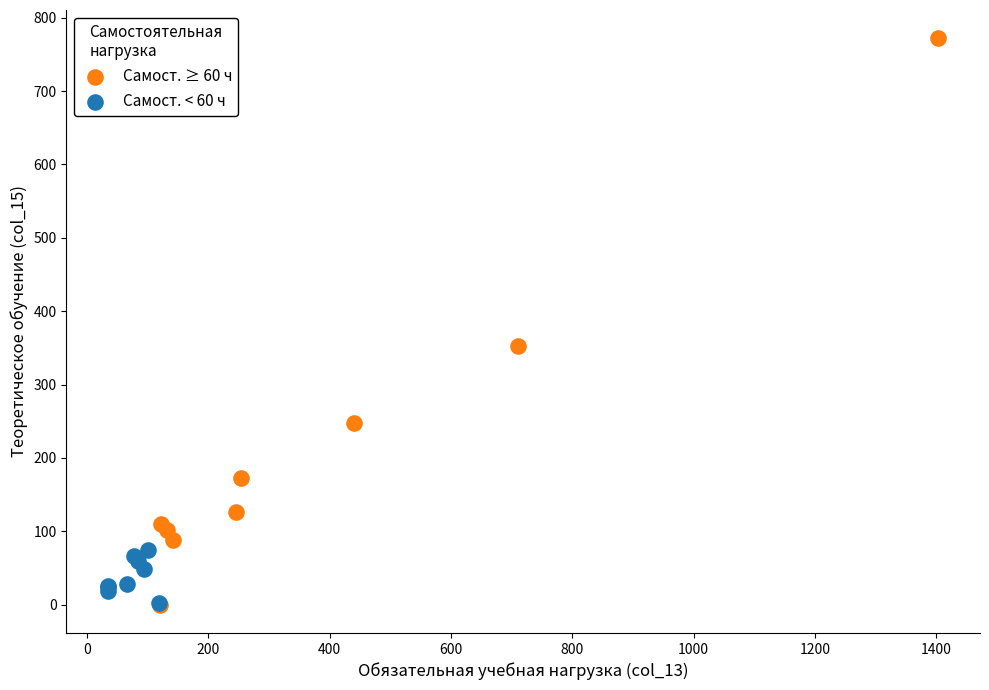

Which series contains the highest Y value?

Самост. ≥ 60 ч